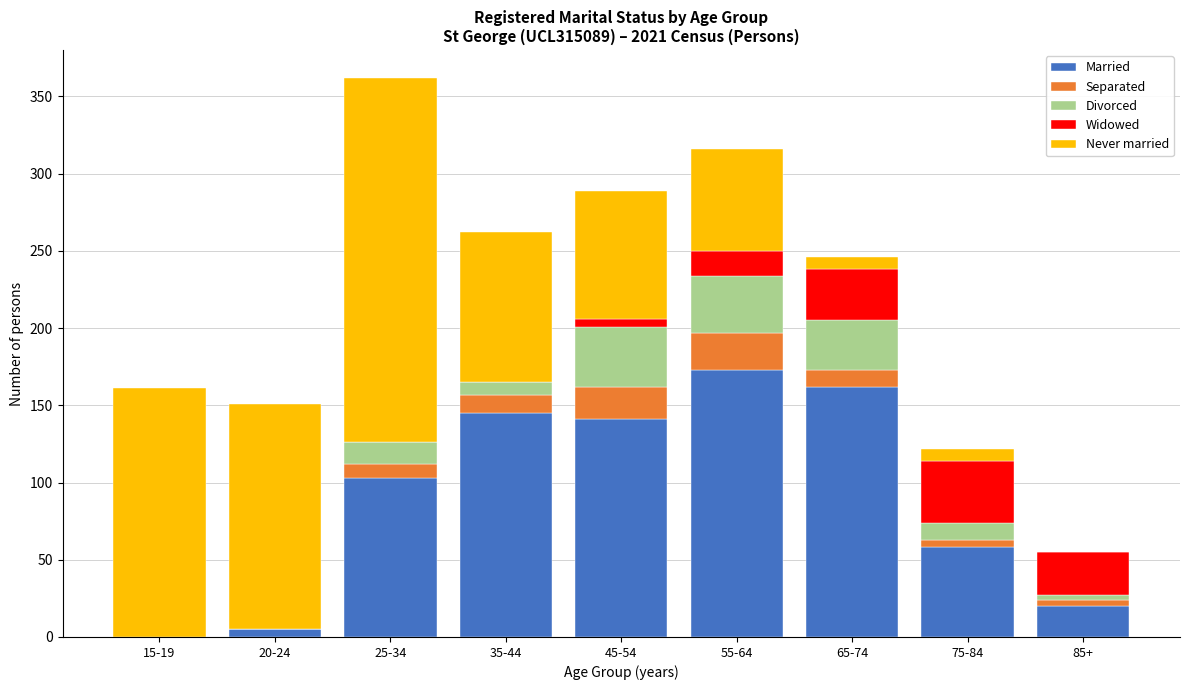

At which category is the sum across all series the highest?

25-34